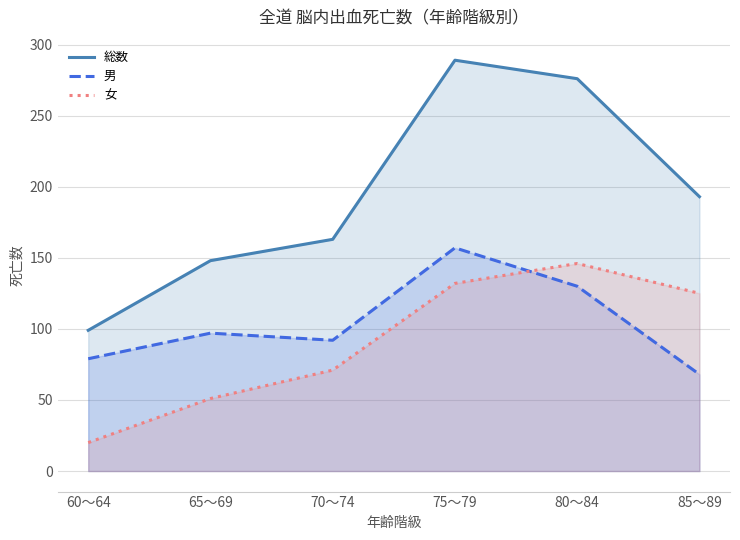

The 総数 series shows 163 at 70～74. True or false?

True